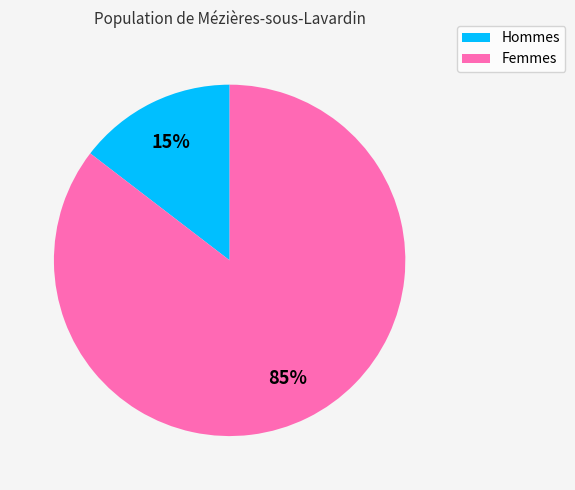

Count the number of slices in the pie.

2